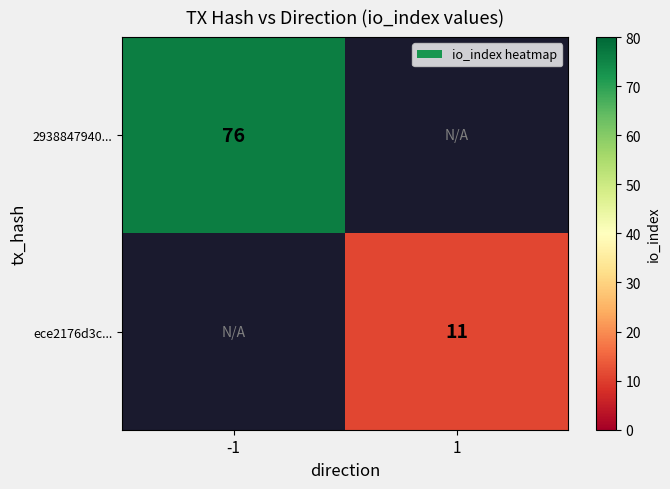

True or false: 2938847940... has a value of 76 at -1.

True